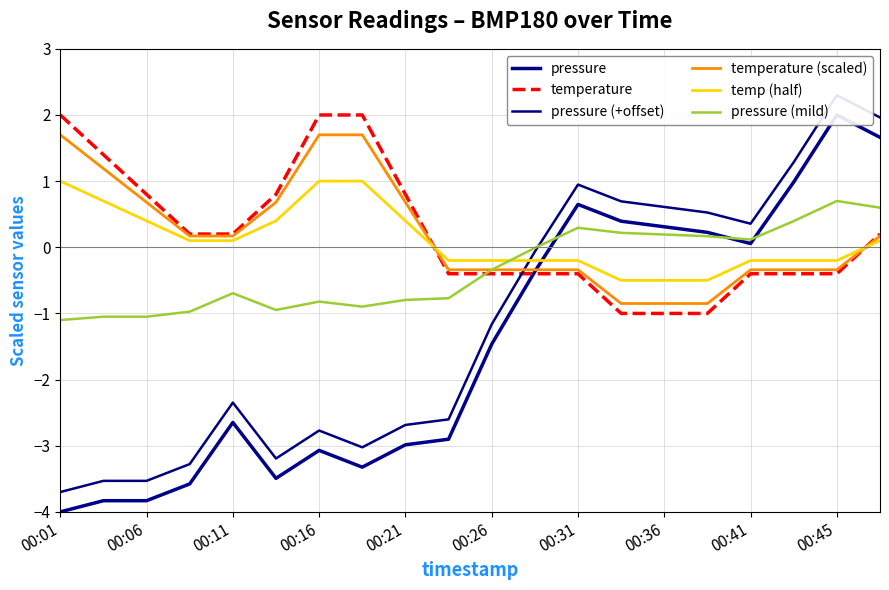

What are all the series names shown in the legend?

pressure, temperature, pressure (+offset), temperature (scaled), temp (half), pressure (mild)